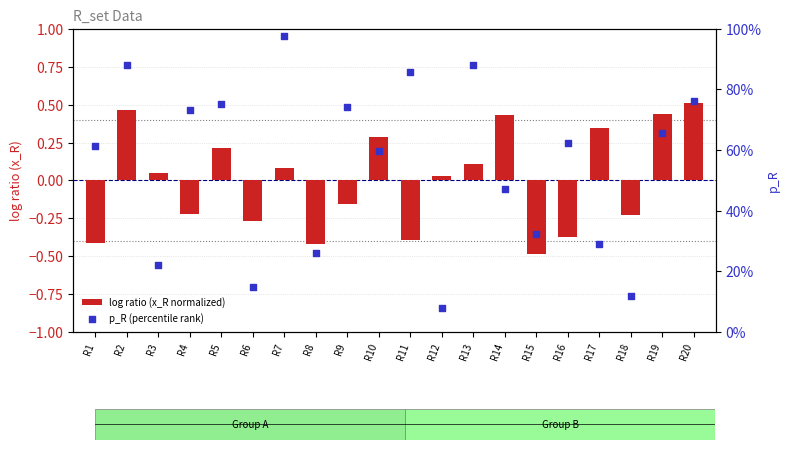

What are all the series names shown in the legend?

log ratio (x_R normalized), p_R (percentile rank)